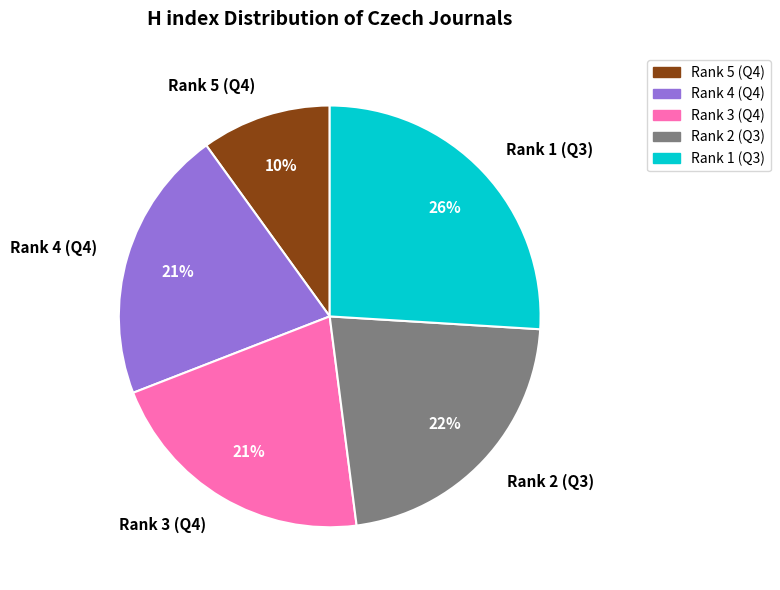

Combined, do Rank 3 (Q4) and Rank 5 (Q4) account for over 50%?

No